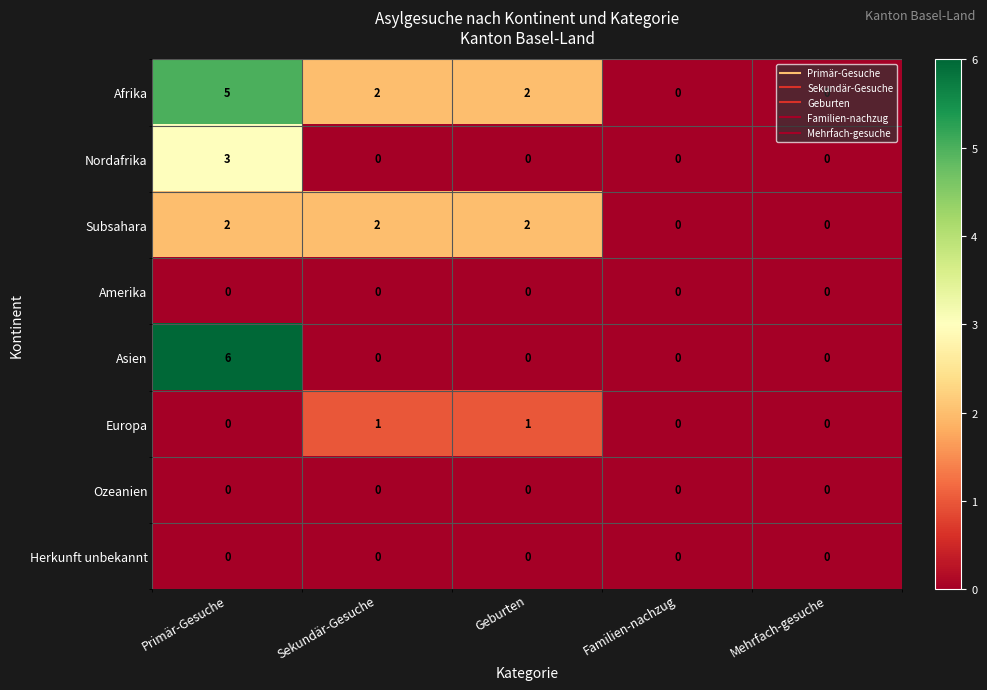

What is the sum of all Nordafrika values?

3